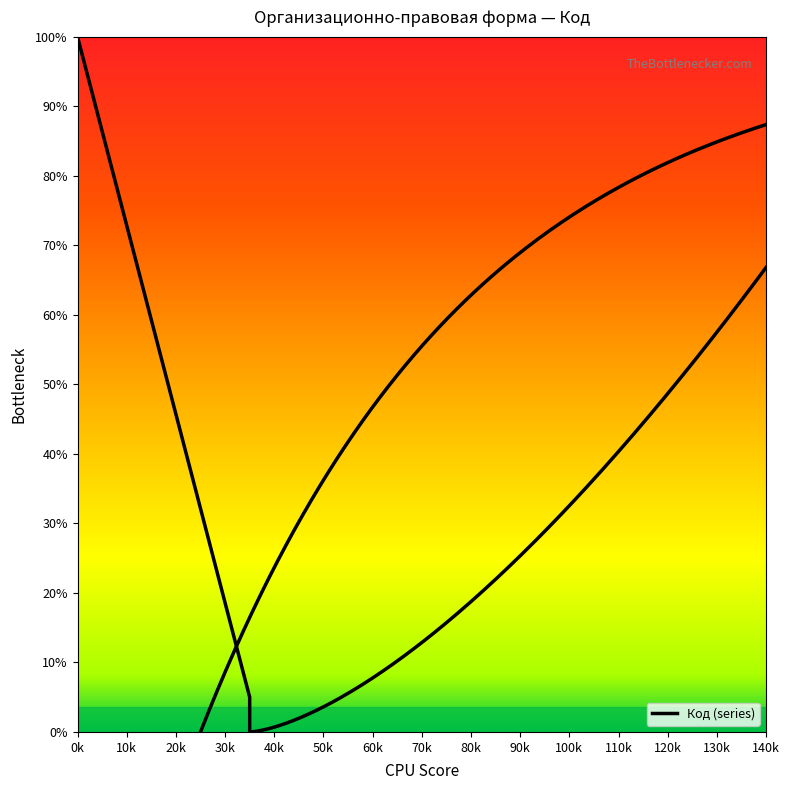

True or false: the data shows 72 at 112.

False